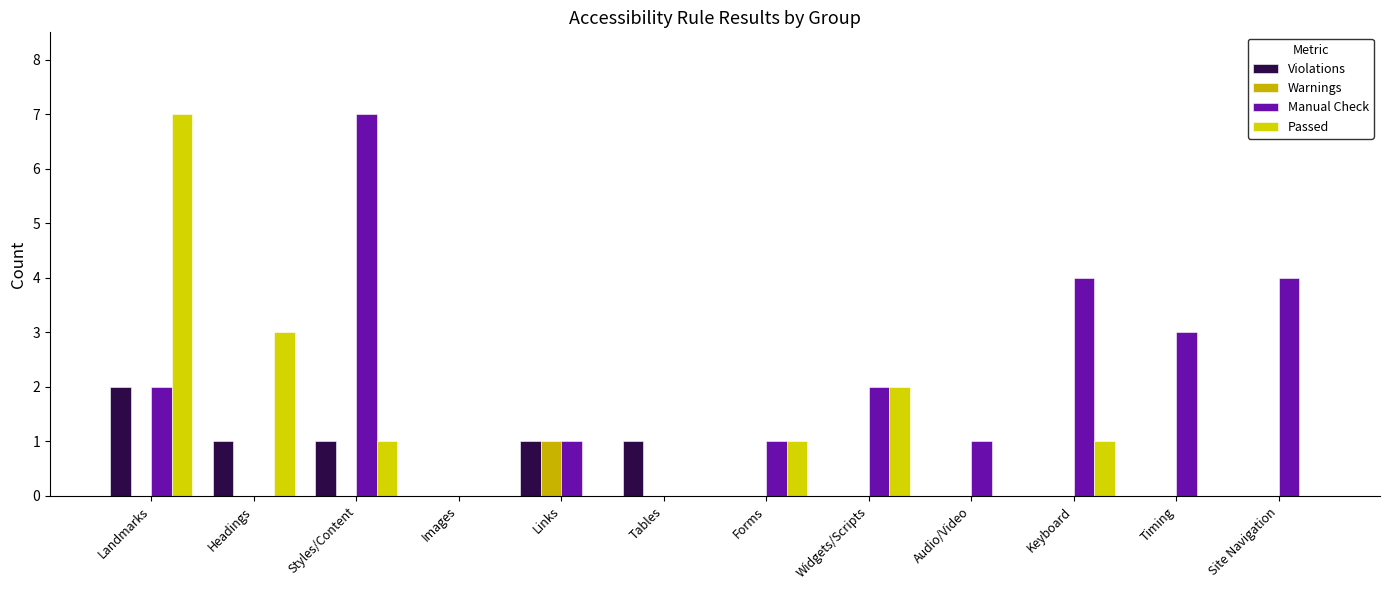

How many distinct data groups are displayed?

4